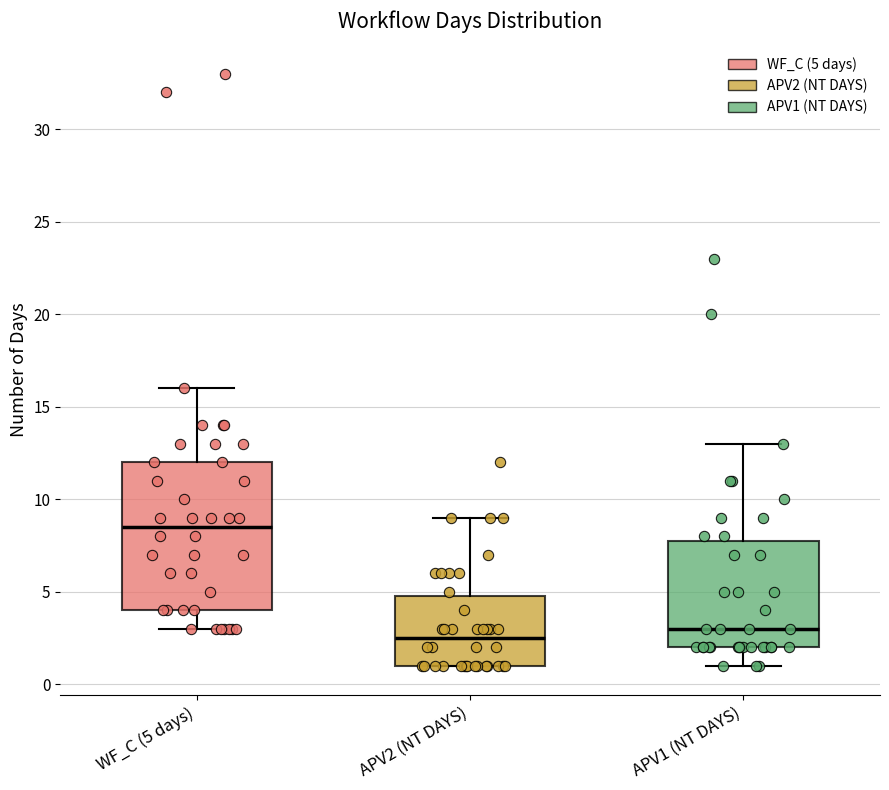

Which box is the tallest, from its lower edge to its upper edge?

WF_C (5 days)